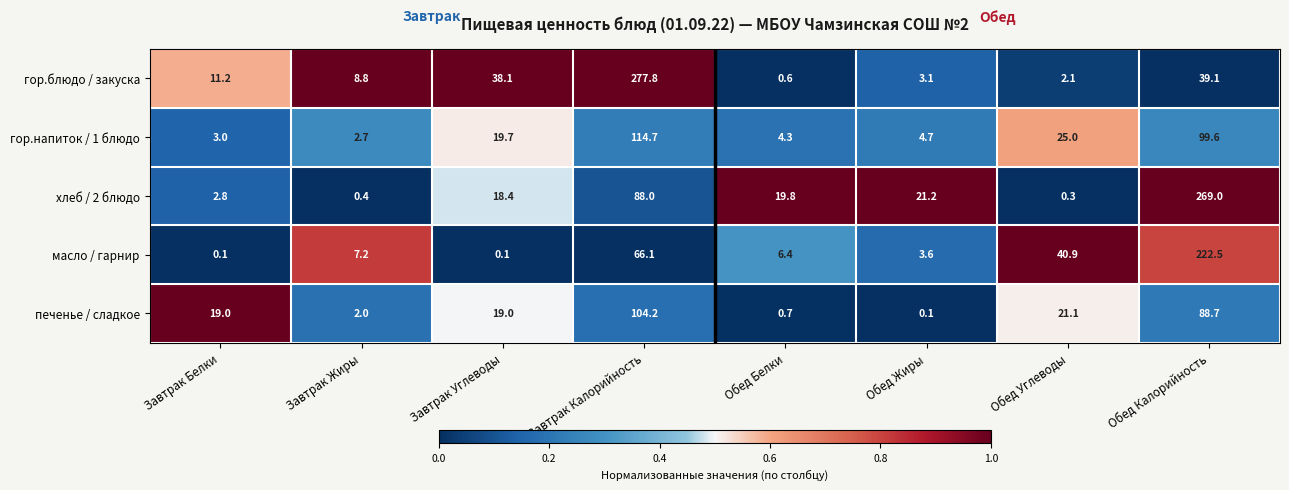

Which label corresponds to the largest value in the chart?

Завтрак Калорийность